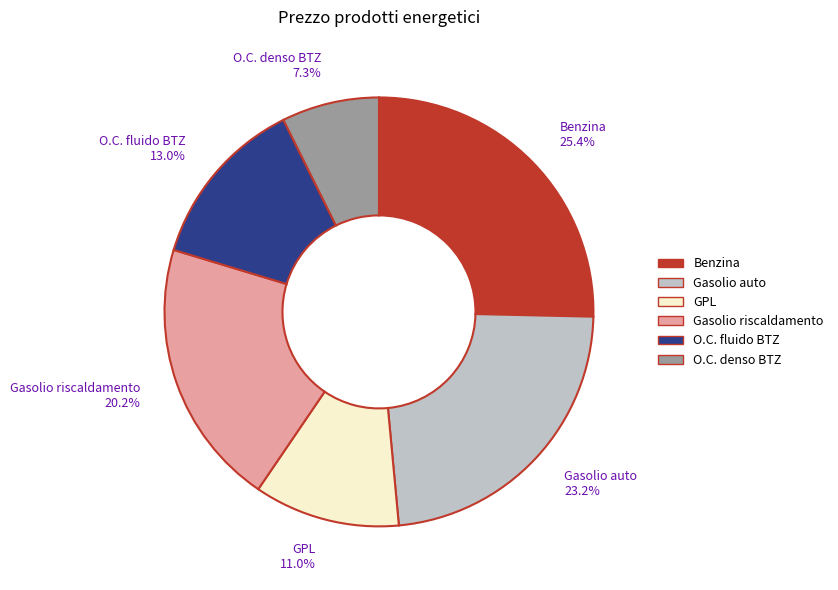

Does any single category account for the majority?

No